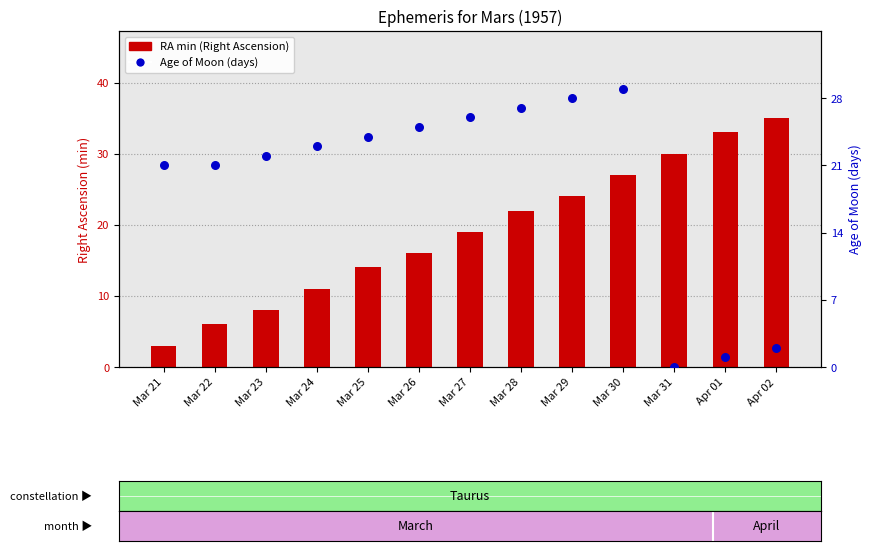

Is the value of Age of Moon (days) at Mar 26 greater than the value of RA min (Right Ascension) at Mar 31?

No